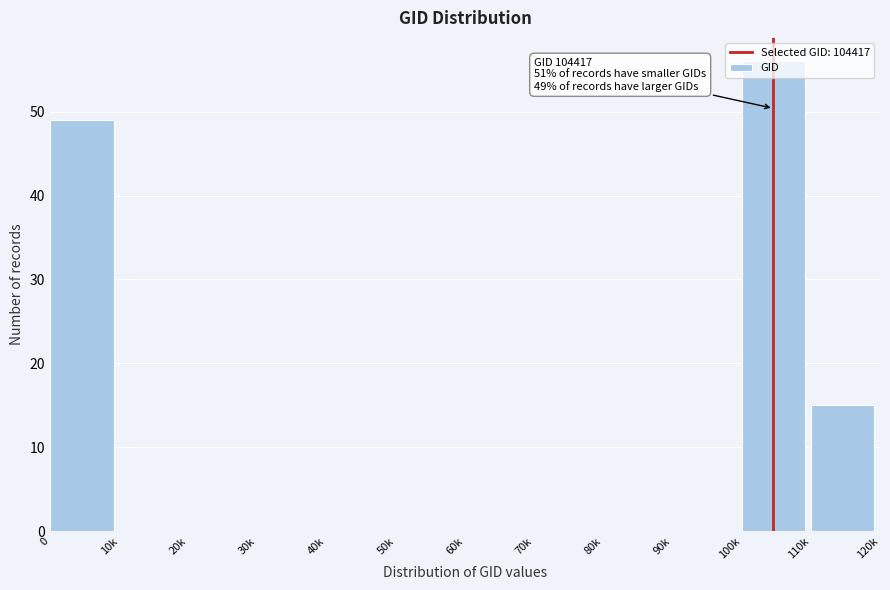

Which has a higher value, 50k or 110k?

110k